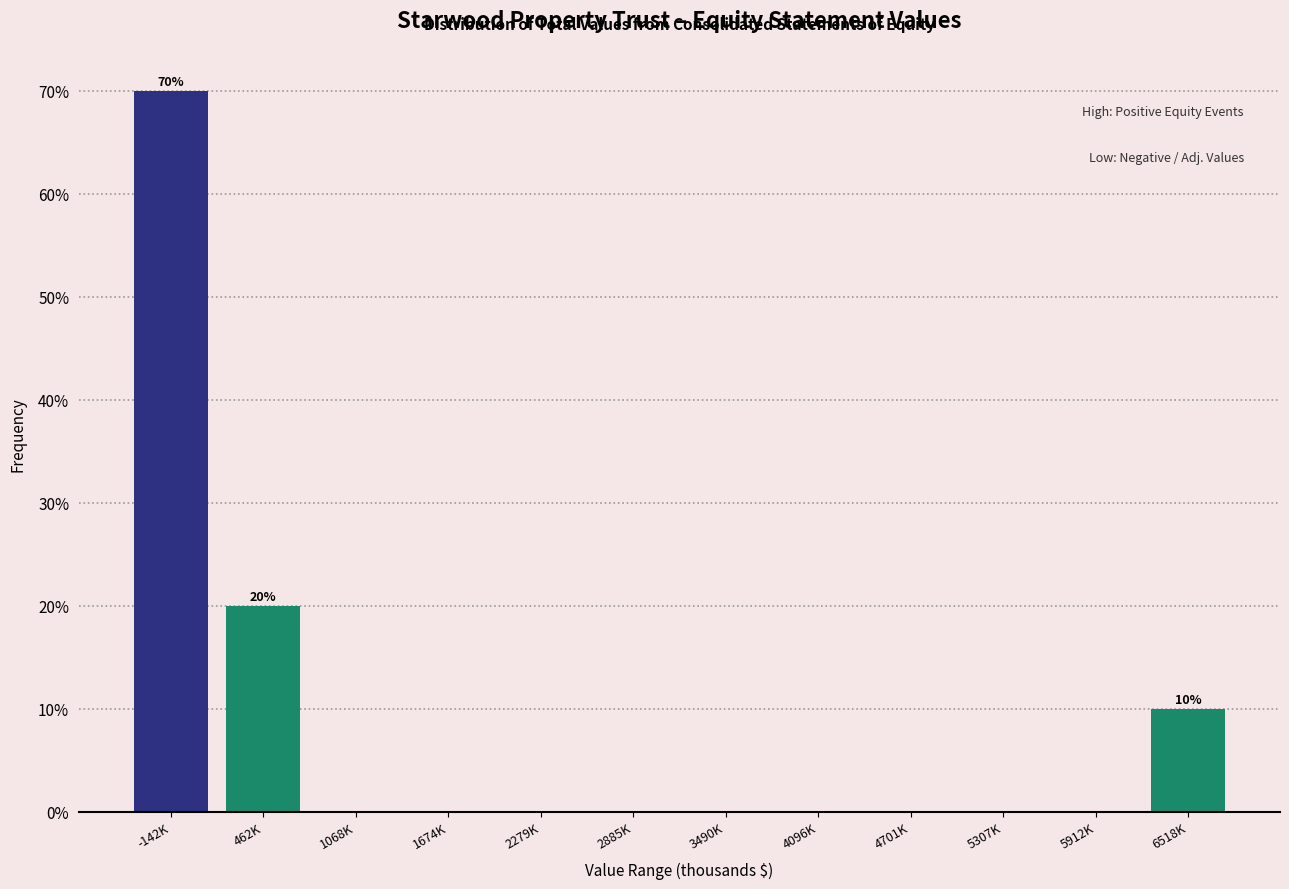

Reading left to right, list all the values displayed in this chart.

-142K=70	462K=20	1068K=0	1674K=0	2279K=0	2885K=0	3490K=0	4096K=0	4701K=0	5307K=0	5912K=0	6518K=10